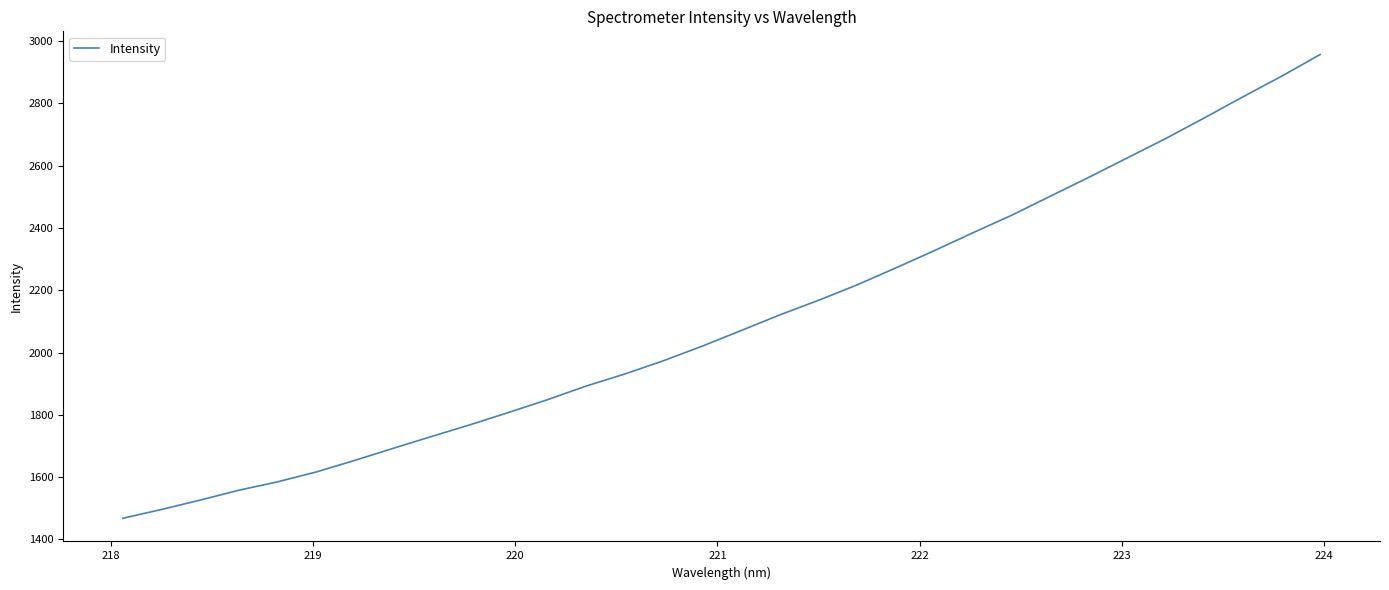

What is the smallest value displayed?

1468.1